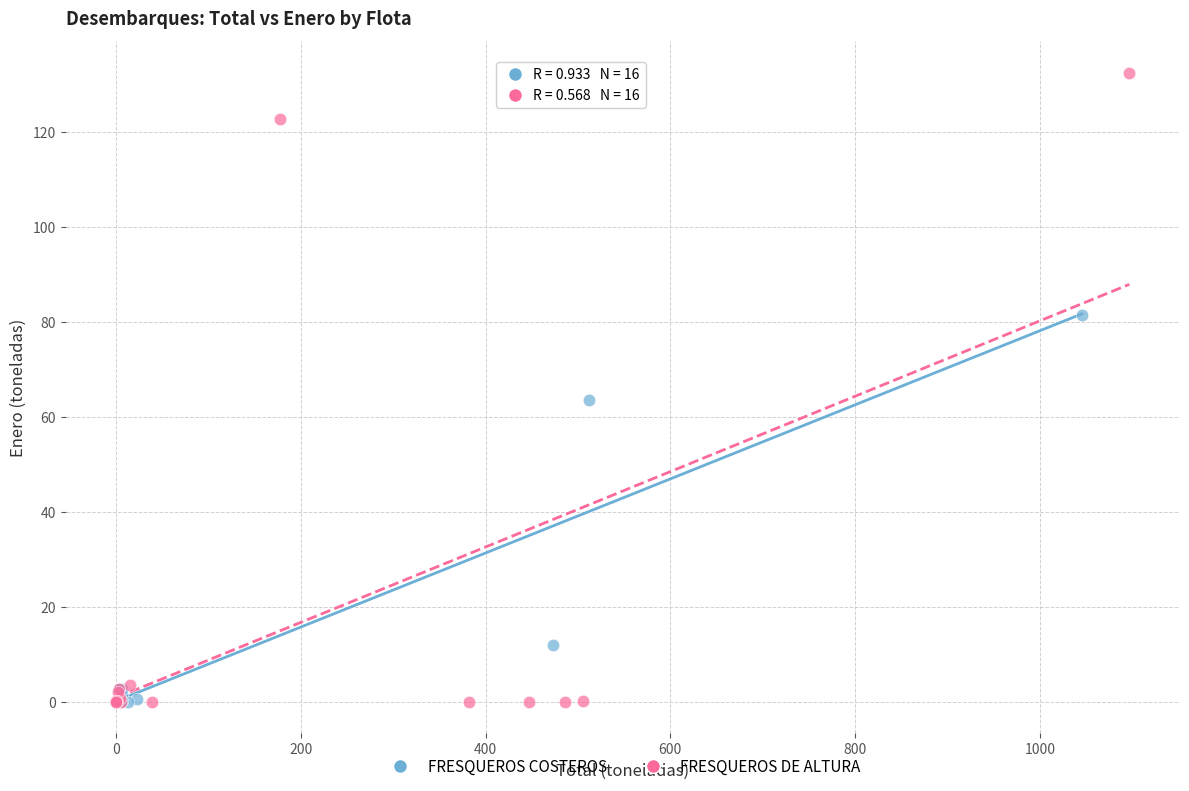

Which series contains the highest Y value?

FRESQUEROS DE ALTURA